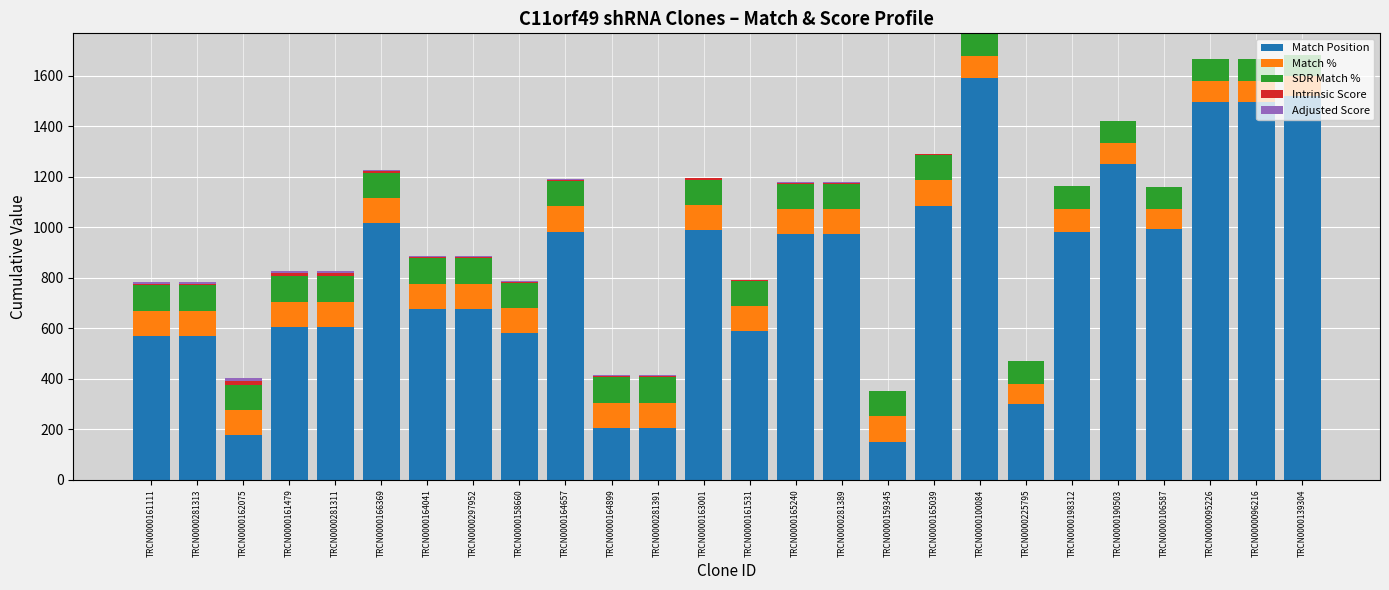

What is the total value across all series at TRCN0000095226?

1667.0